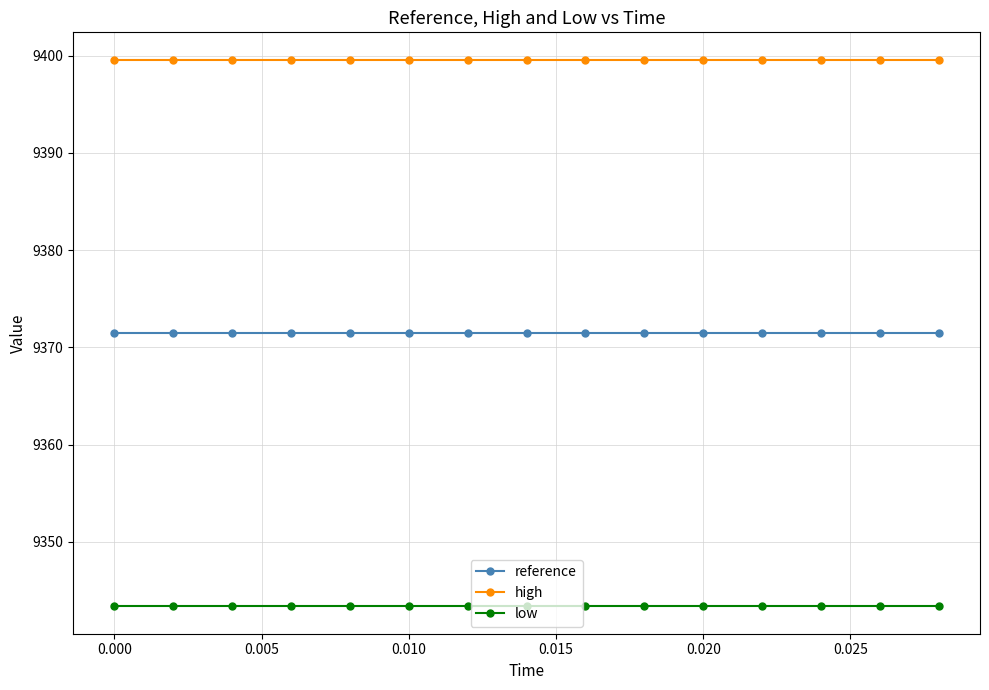

True or false: high and reference cross at least once.

False